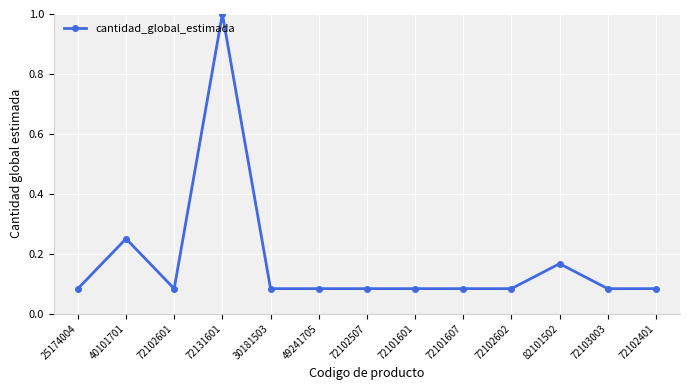

Which has a higher value, 72131601 or 40101701?

72131601